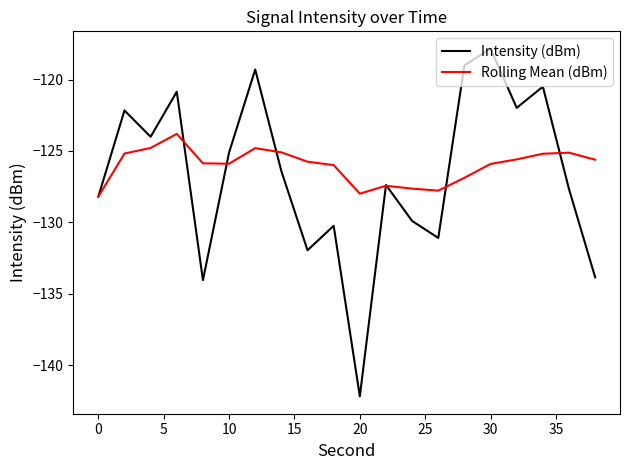

What is the minimum value shown in the chart?

-142.2